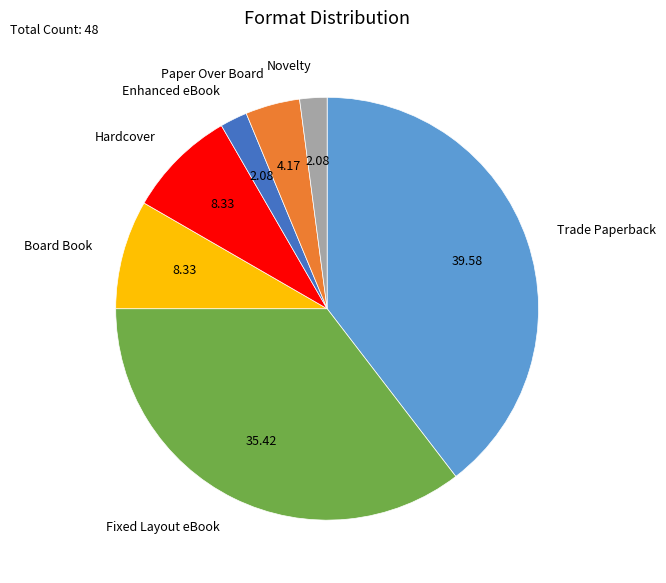

True or false: Fixed Layout eBook accounts for 47% of the total.

False